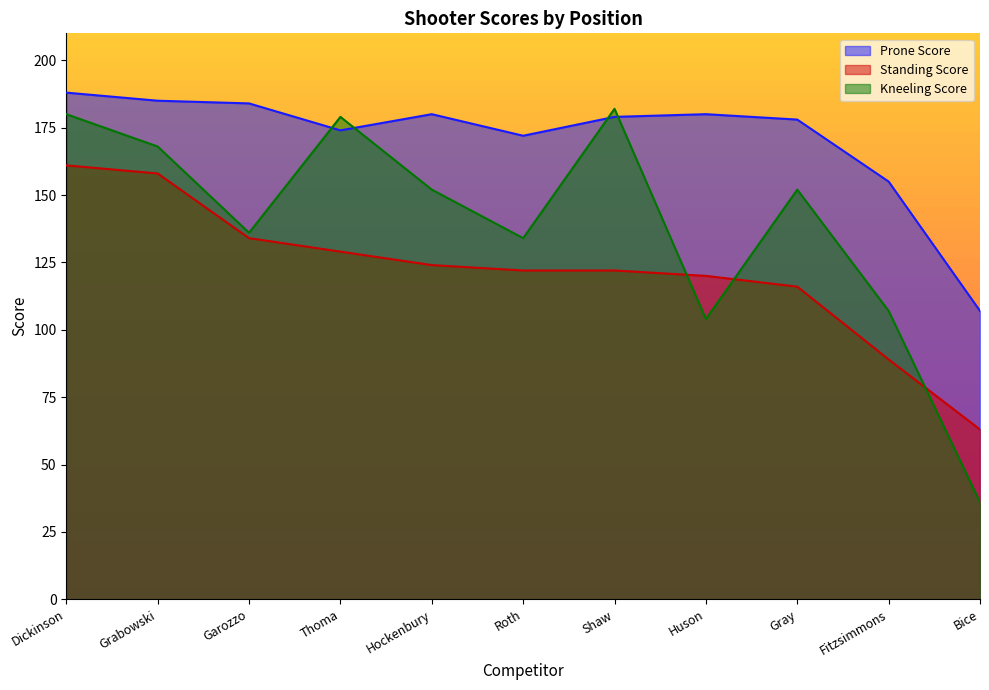

The Prone Score series shows 184 at Garozzo. True or false?

True